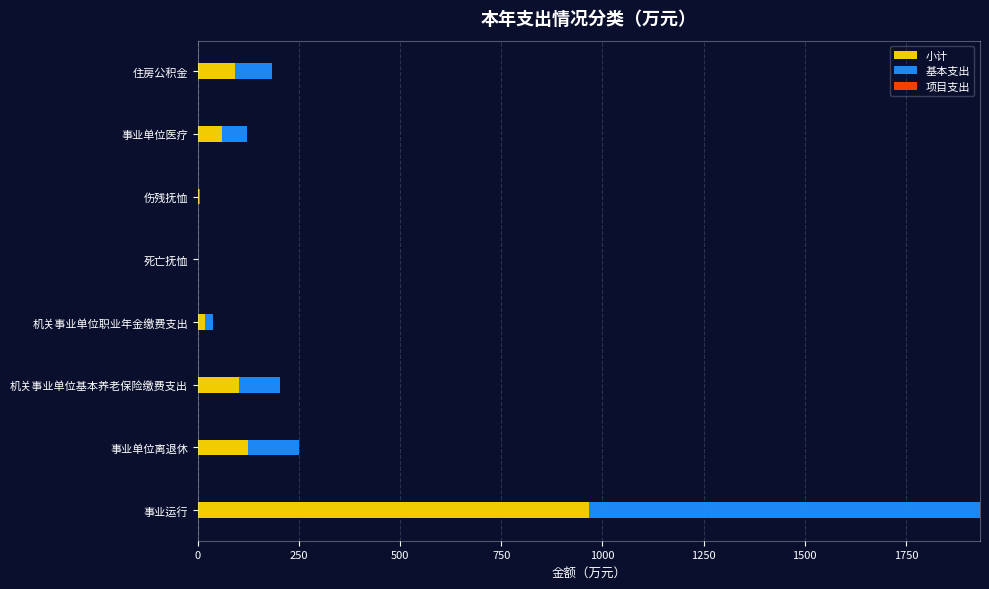

True or false: 小计 has a value of 527.9 at 事业运行.

False